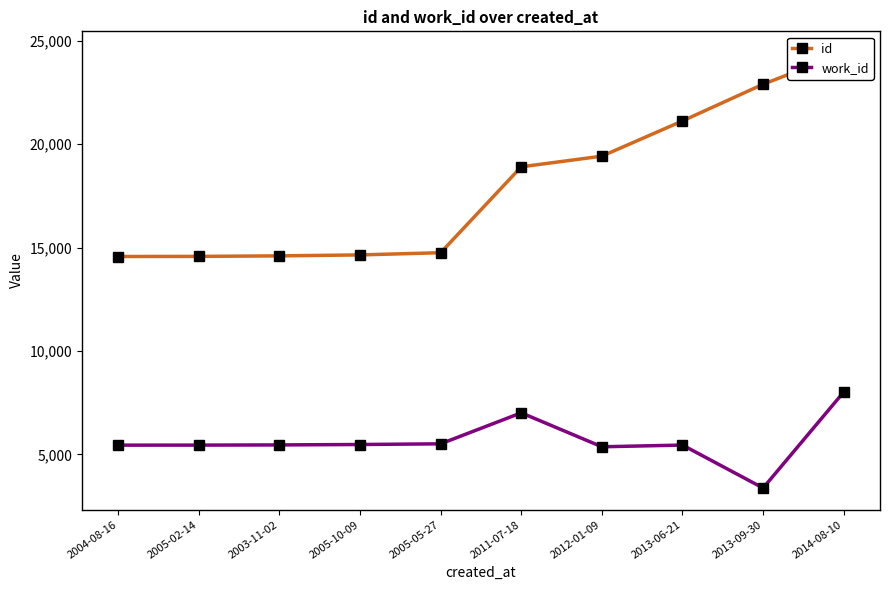

What is the label of the 5th point from the right?

2011-07-18